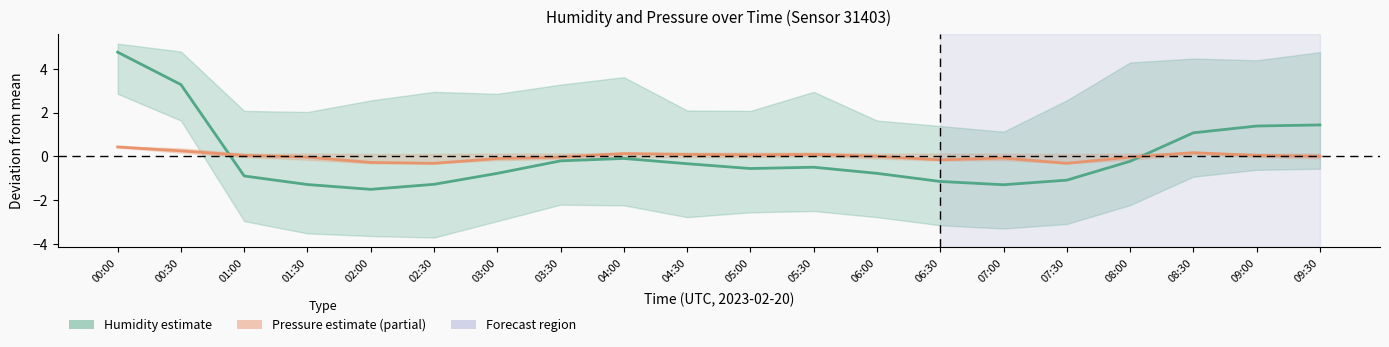

What is the label of the 6th point from the left?

02:30